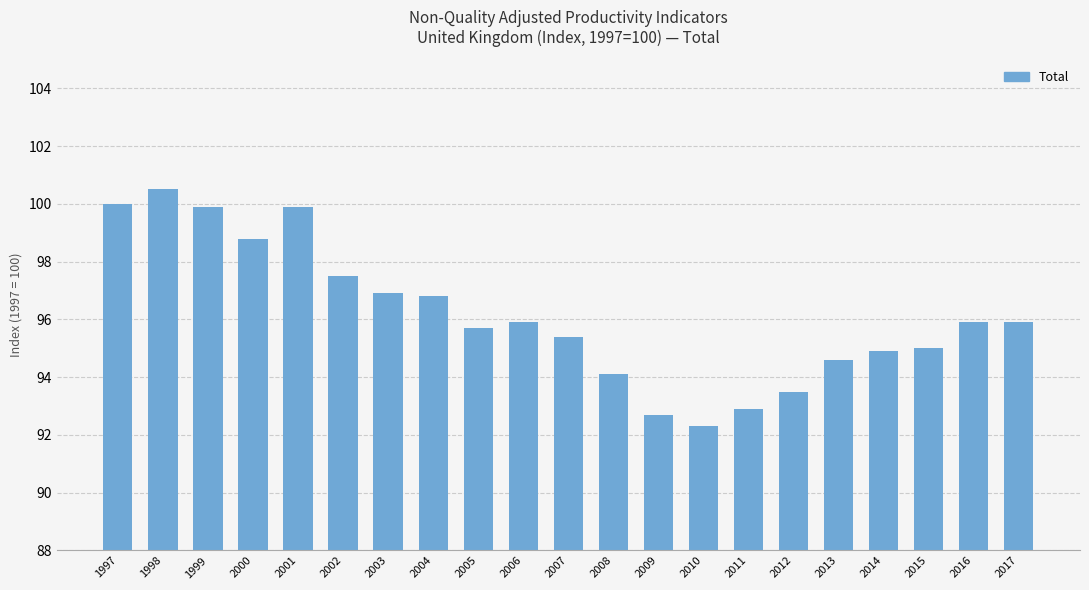

The chart shows a value of 147.3 at 2014. True or false?

False